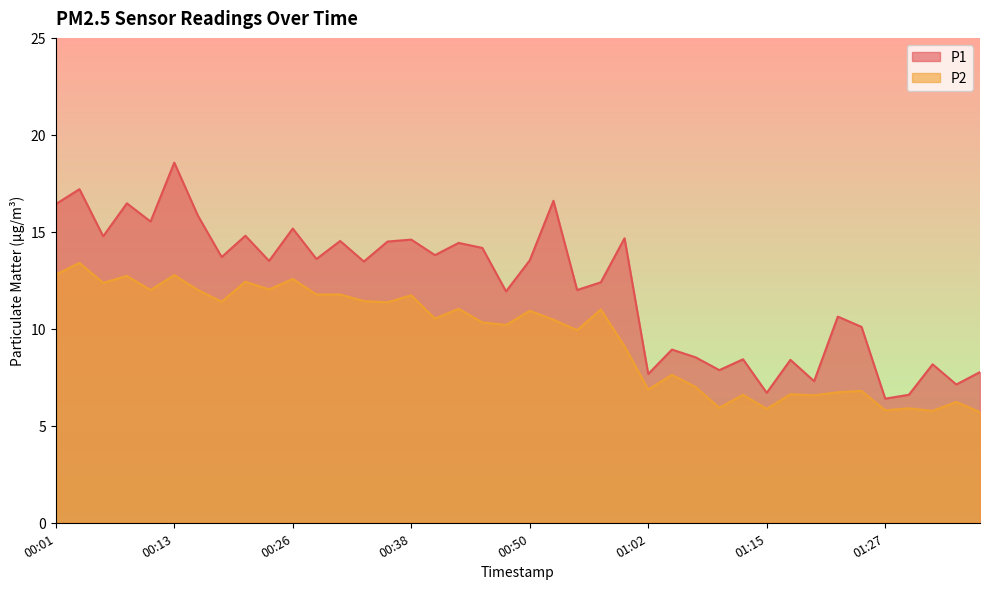

True or false: P1 and P2 cross at least once.

False